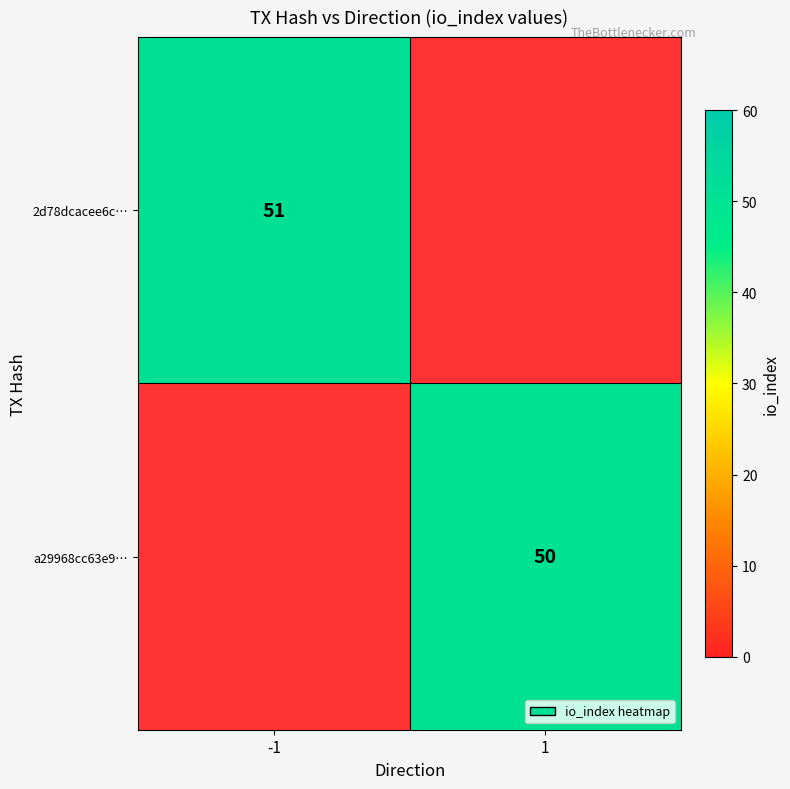

The a29968cc63e9… series shows 73.6 at 1. True or false?

False